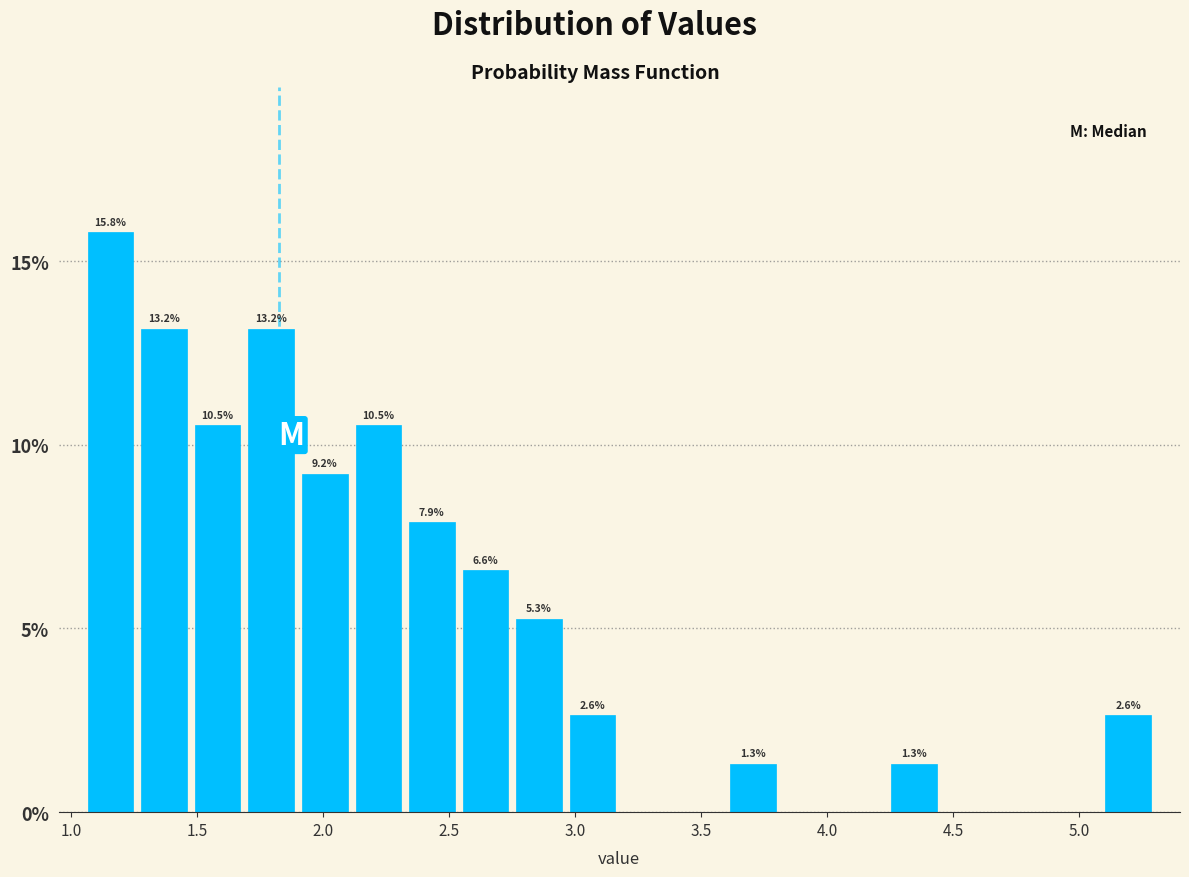

Which range on the x-axis has the tallest bar?

1.05 to 1.25